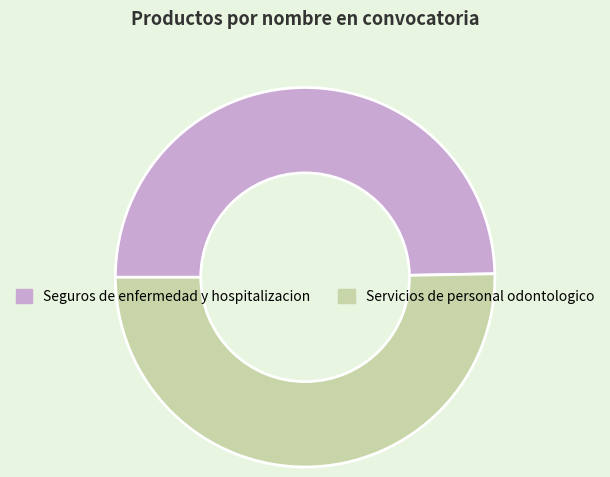

True or false: Servicios de personal odontologico accounts for 50% of the total.

True